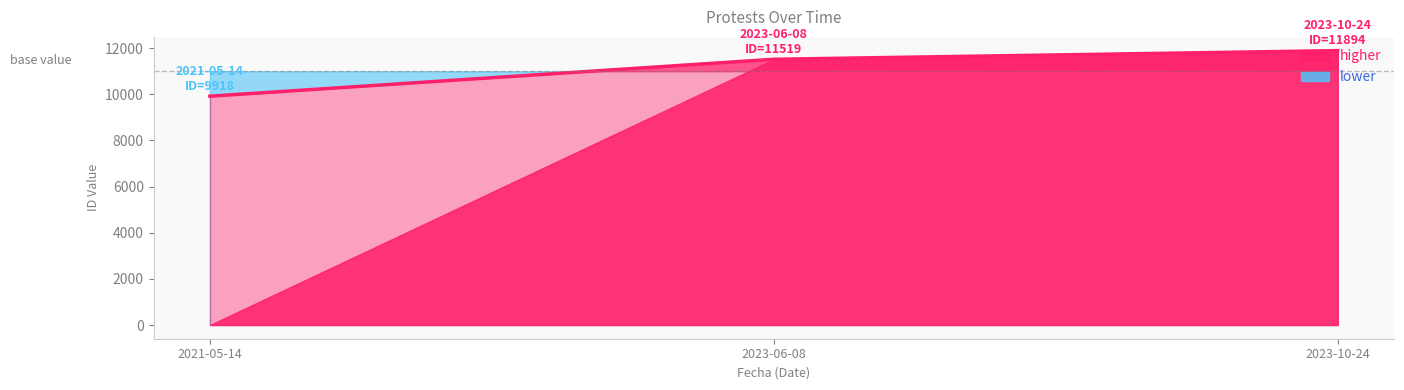

What is the difference between the maximum and minimum values?

1976